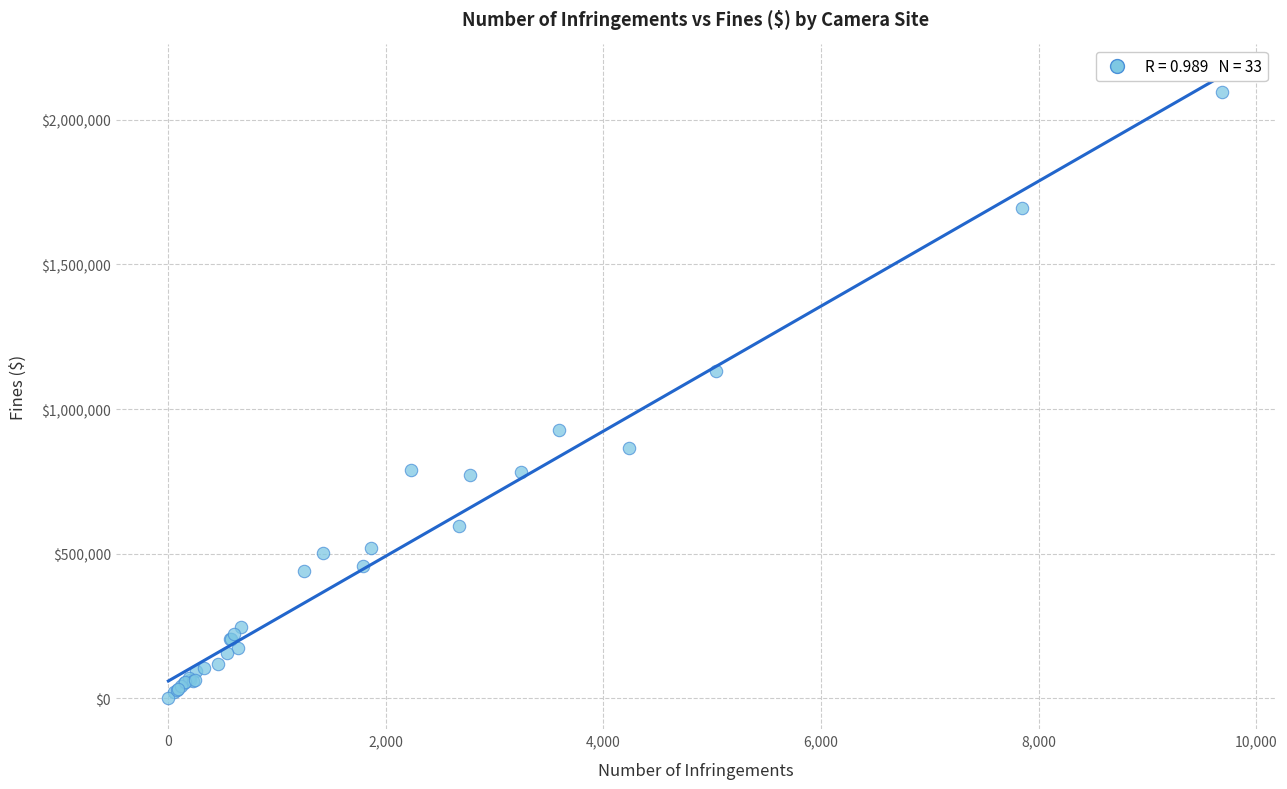

What Y value in the scatter plot is closest to 1048864?

1130170